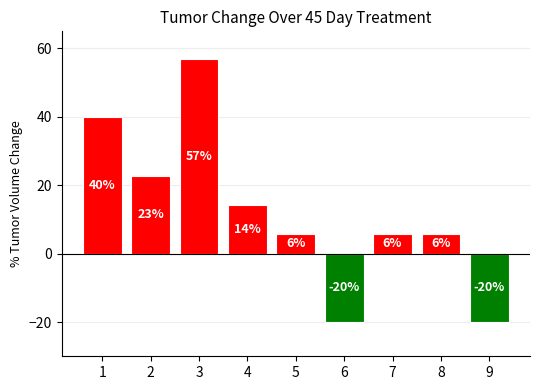

Reading left to right, list all the values displayed in this chart.

1=39.9	2=22.8	3=57.0	4=14.2	5=5.7	6=-20.0	7=5.7	8=5.7	9=-20.0